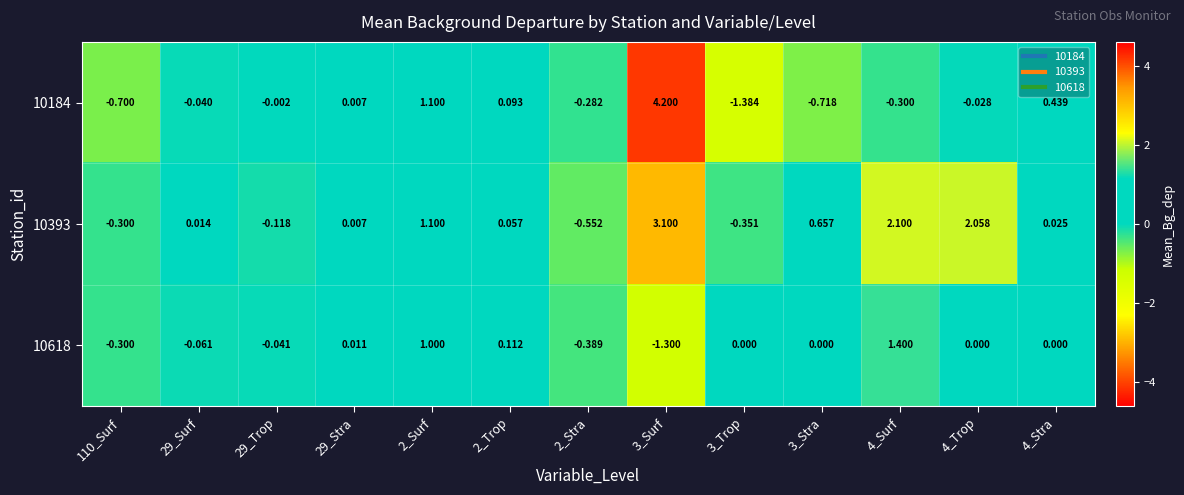

Is the value of 10184 at 2_Surf greater than the value of 10393 at 110_Surf?

Yes